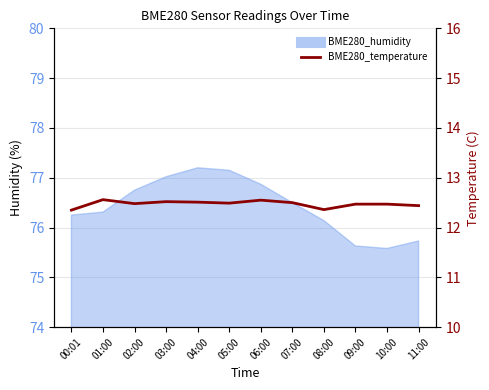

Is it true that the value at 09:00 is 21.1?

False